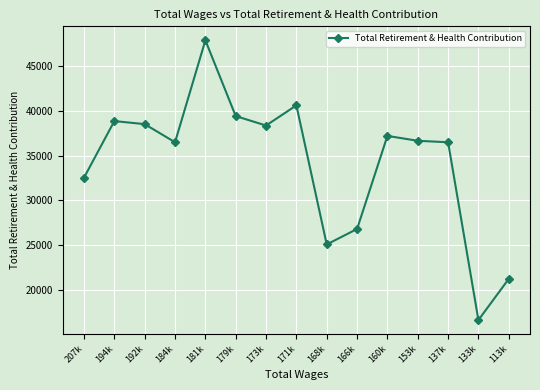

What is the average value?

34183